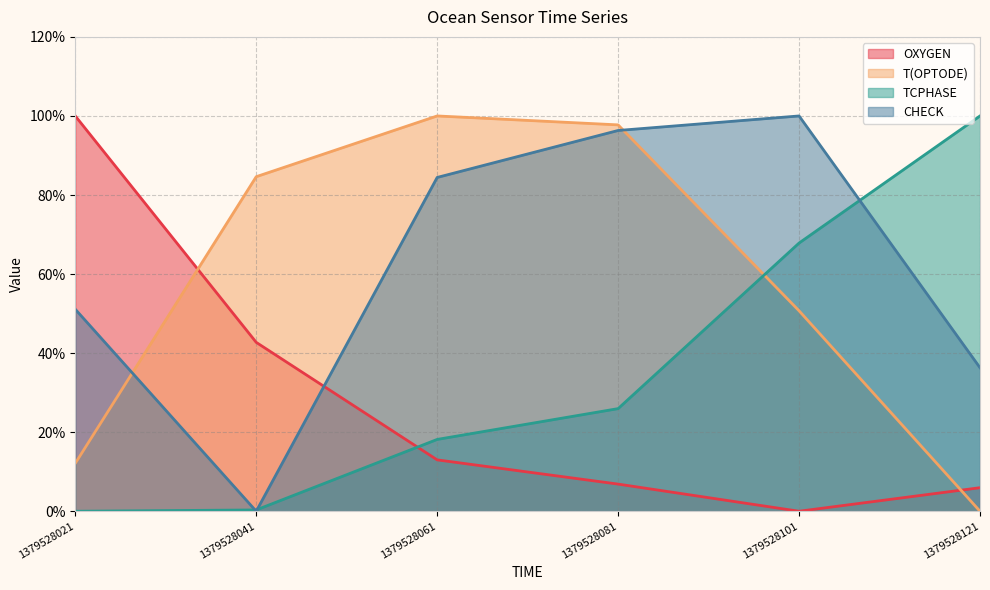

List the series in order of their peak value, highest first.

CHECK, OXYGEN, T(OPTODE), TCPHASE